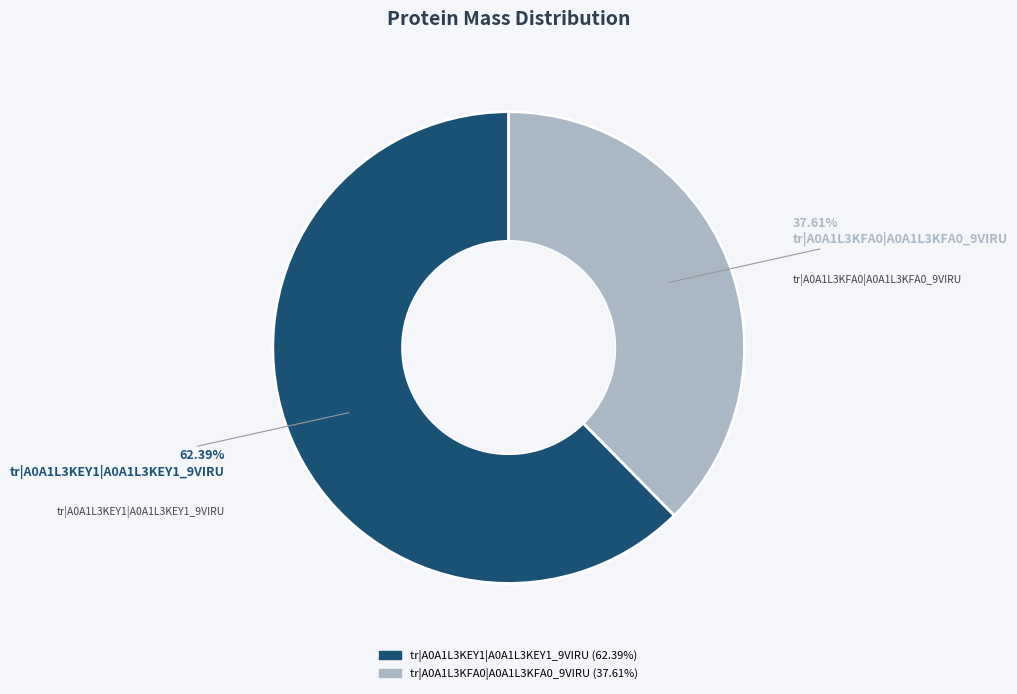

How many slices are in this pie chart?

2